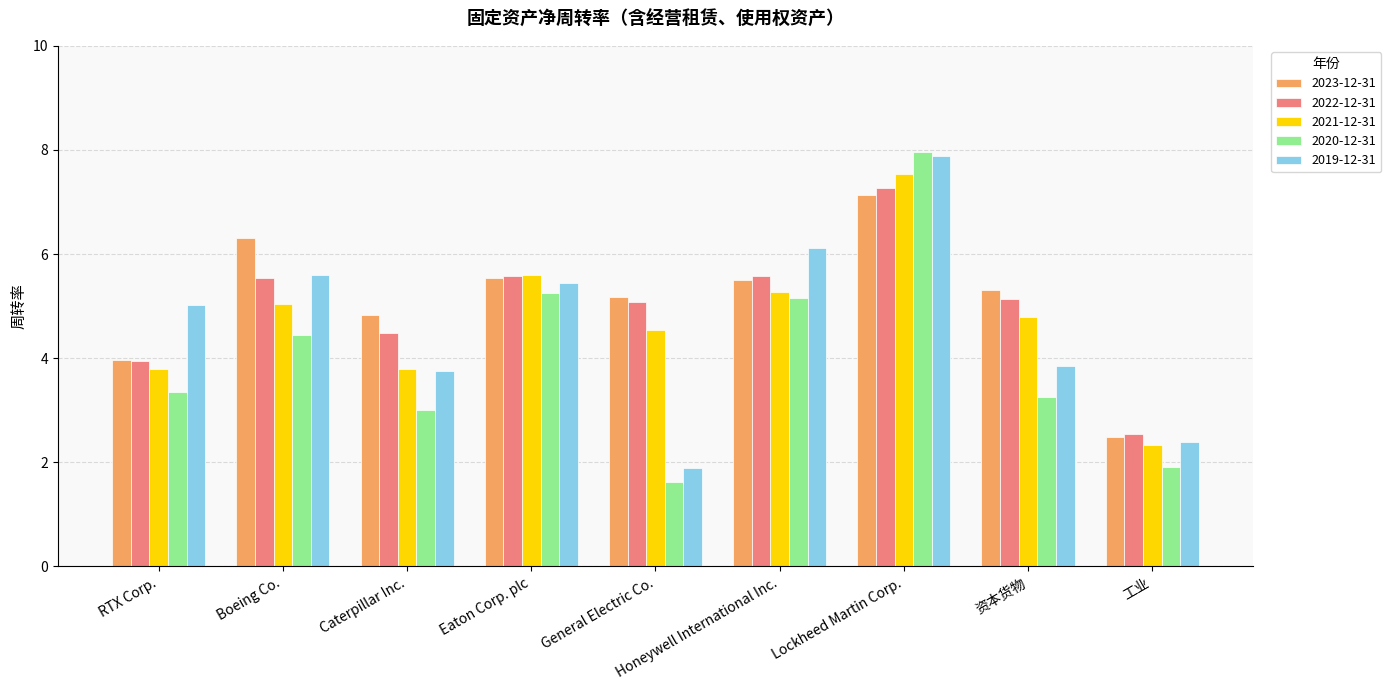

Which series has the widest spread of values?

2020-12-31